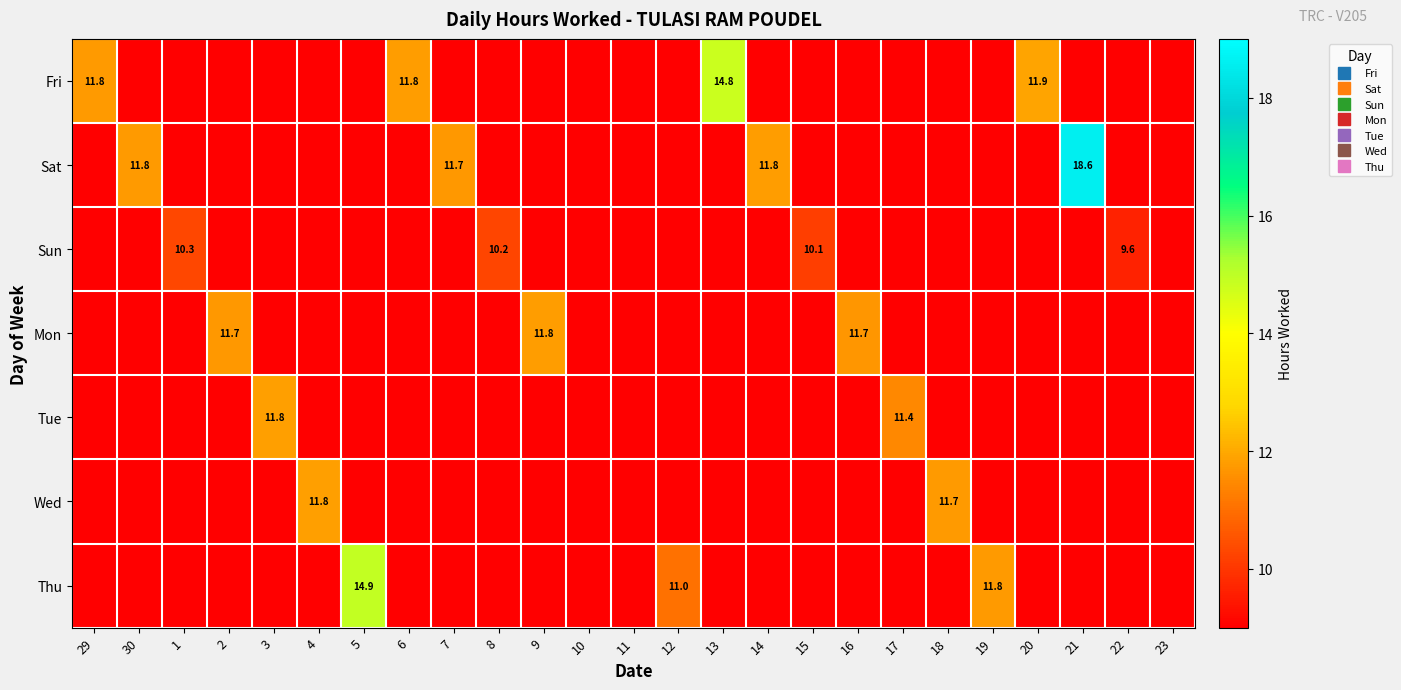

How many values in Sun are above zero?

21